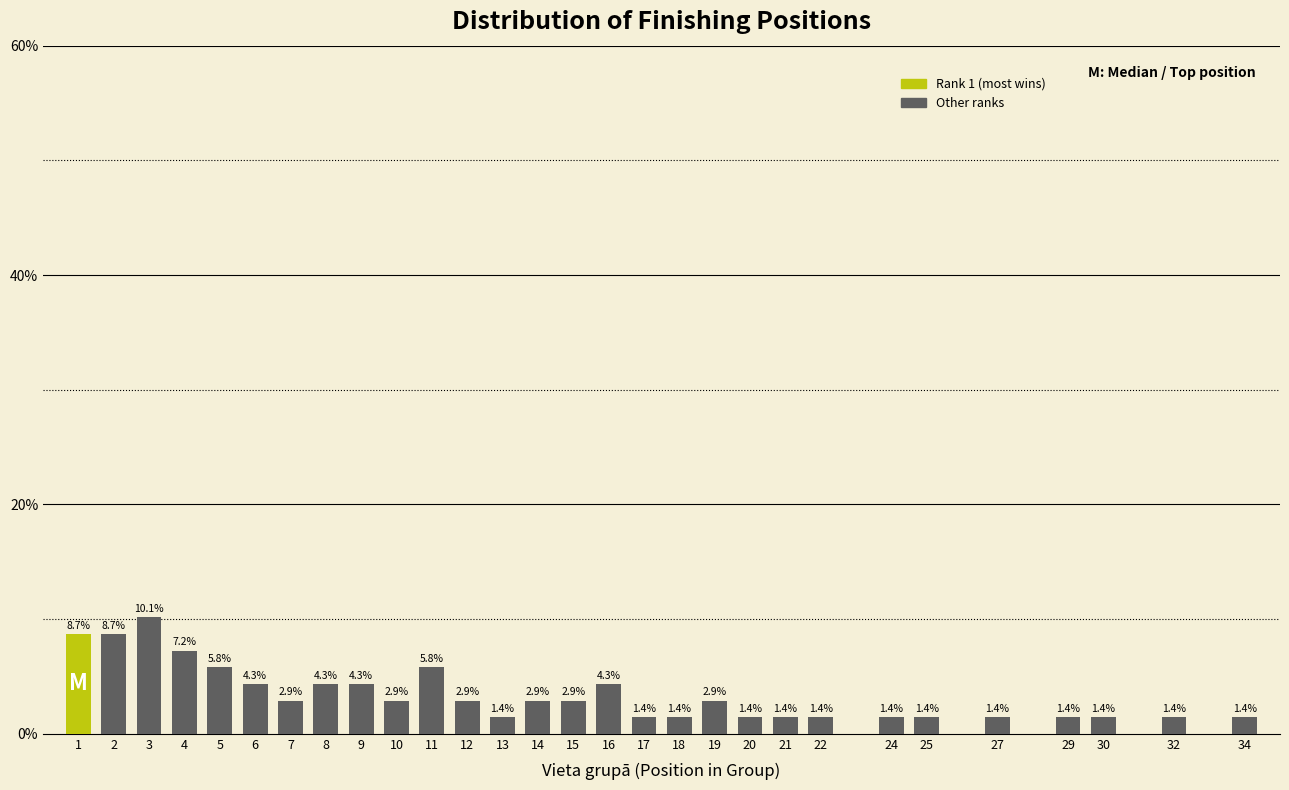

Reading left to right, what are all the values shown in this chart?

8.7	8.7	10.1	7.2	5.8	4.3	2.9	4.3	4.3	2.9	5.8	2.9	1.4	2.9	2.9	4.3	1.4	1.4	2.9	1.4	1.4	1.4	1.4	1.4	1.4	1.4	1.4	1.4	1.4